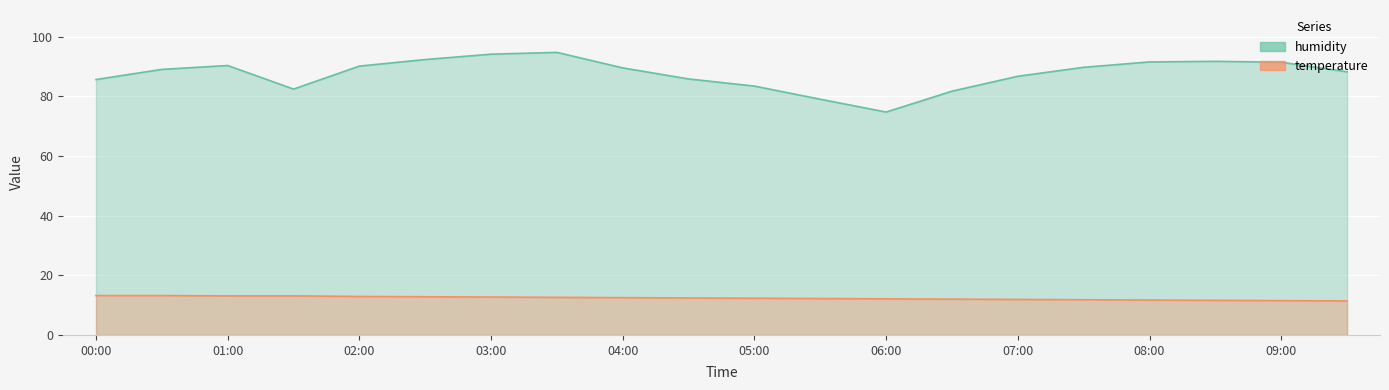

Reading left to right, transcribe all the data shown in this chart.

temperature: 00:00=13.2	00:30=13.2	01:00=13.1	01:30=13.1	02:00=12.9	02:30=12.8	03:00=12.7	03:30=12.6	04:00=12.5	04:30=12.4	05:00=12.3	05:30=12.2	06:00=12.1	06:30=12.0	07:00=11.9	07:30=11.8	08:00=11.7	08:30=11.6	09:00=11.5	09:30=11.4
humidity: 00:00=85.6	00:30=89.0	01:00=90.3	01:30=82.4	02:00=90.1	02:30=92.3	03:00=94.1	03:30=94.7	04:00=89.5	04:30=85.8	05:00=83.4	05:30=79.0	06:00=74.7	06:30=81.7	07:00=86.7	07:30=89.7	08:00=91.5	08:30=91.7	09:00=91.4	09:30=88.2